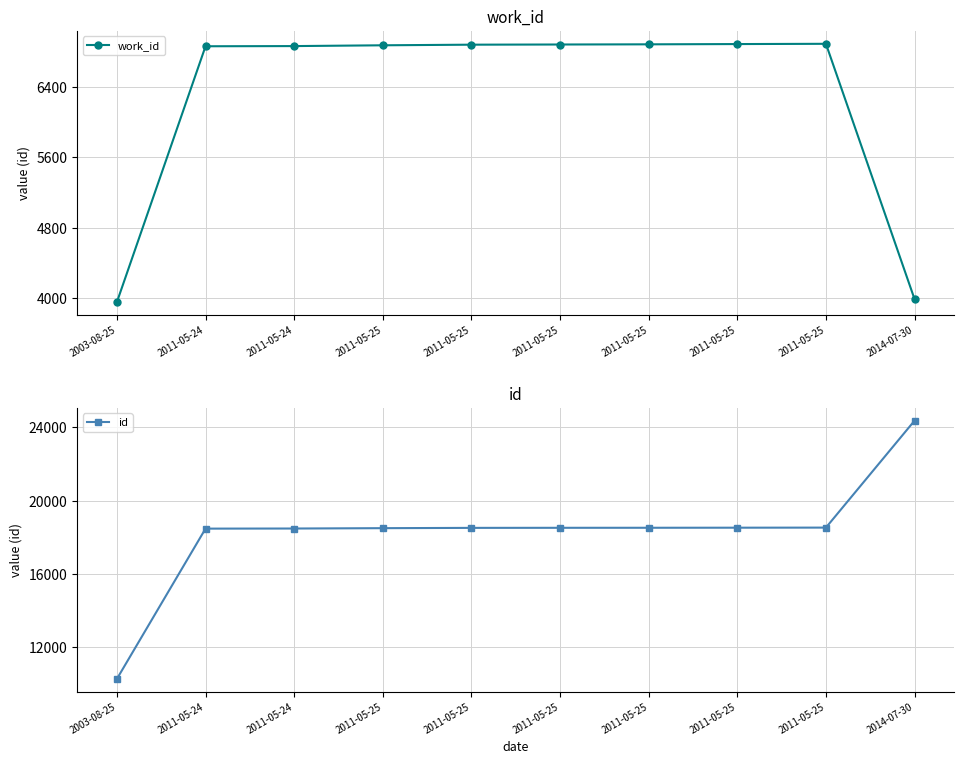

Rank the categories by id value from highest to lowest.

2014-07-30, 2011-05-25, 2011-05-25, 2011-05-25, 2011-05-25, 2011-05-25, 2011-05-25, 2011-05-24, 2011-05-24, 2003-08-25